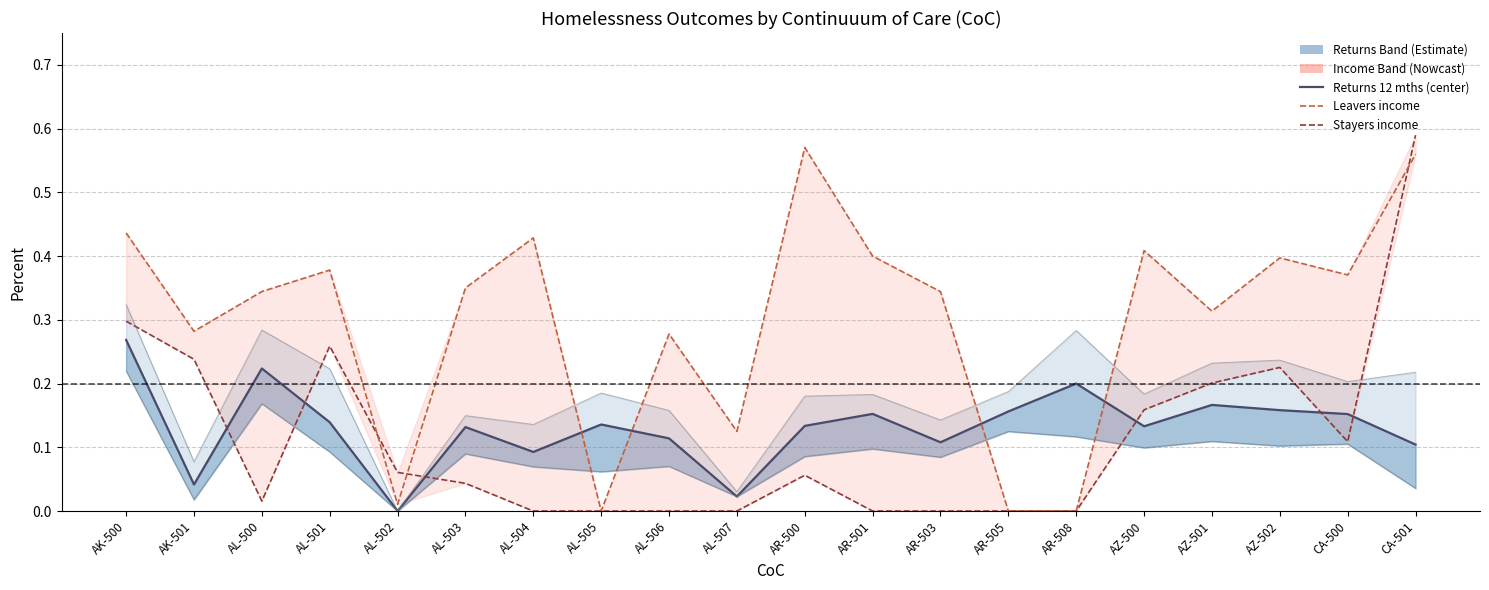

List the labels in order of Percent Returns in 6 mths value, largest first.

AK-500, AL-500, AR-505, AR-508, AZ-501, CA-500, AZ-502, AZ-500, AR-501, AL-501, AL-503, AR-500, AR-503, AL-506, AL-504, AL-505, CA-501, AL-507, AK-501, AL-502